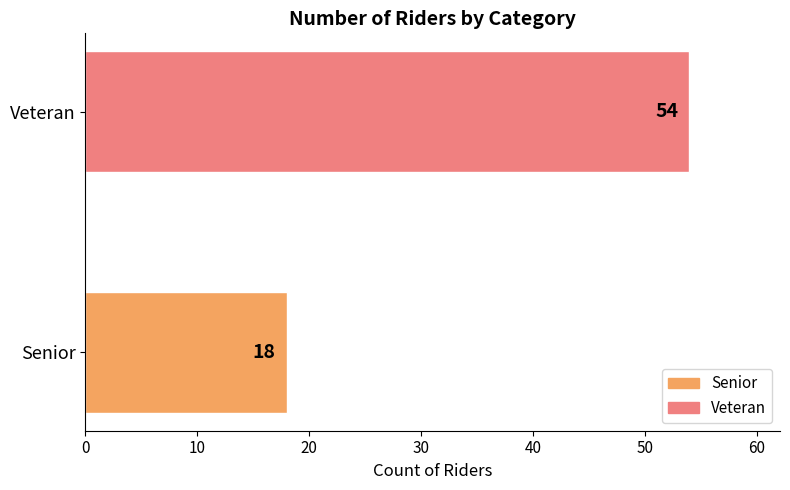

What value does the data have at Veteran, to the nearest 10?

50